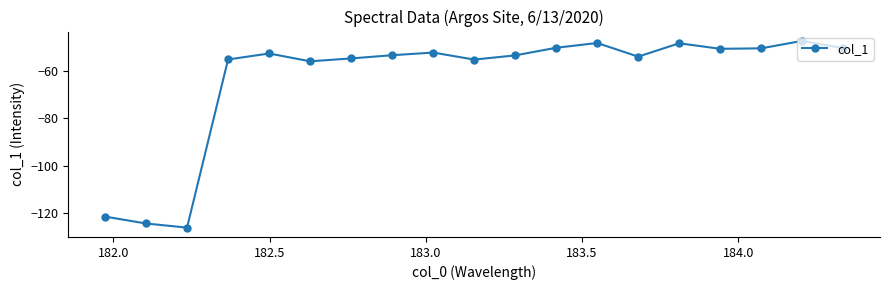

Does the chart have visible grid lines?

No